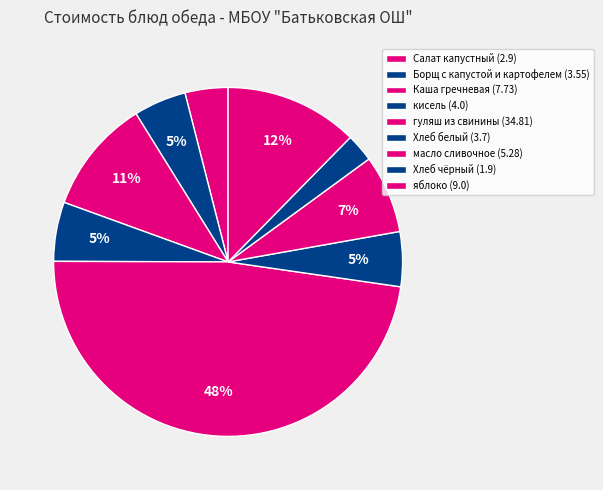

Combined, do Хлеб чёрный and Борщ с капустой и картофелем account for over 50%?

No